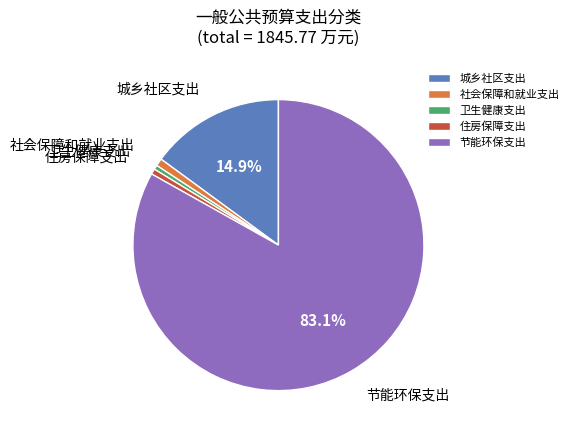

Which category has the biggest portion of the pie?

节能环保支出